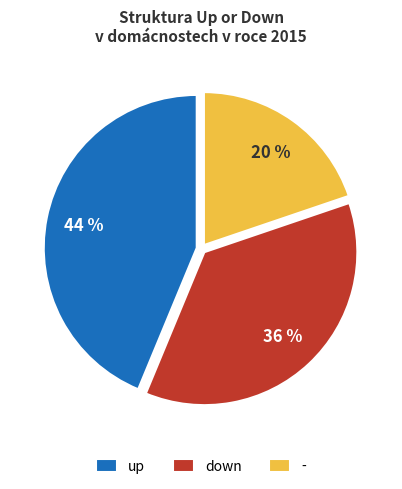

Which slice is the largest?

up